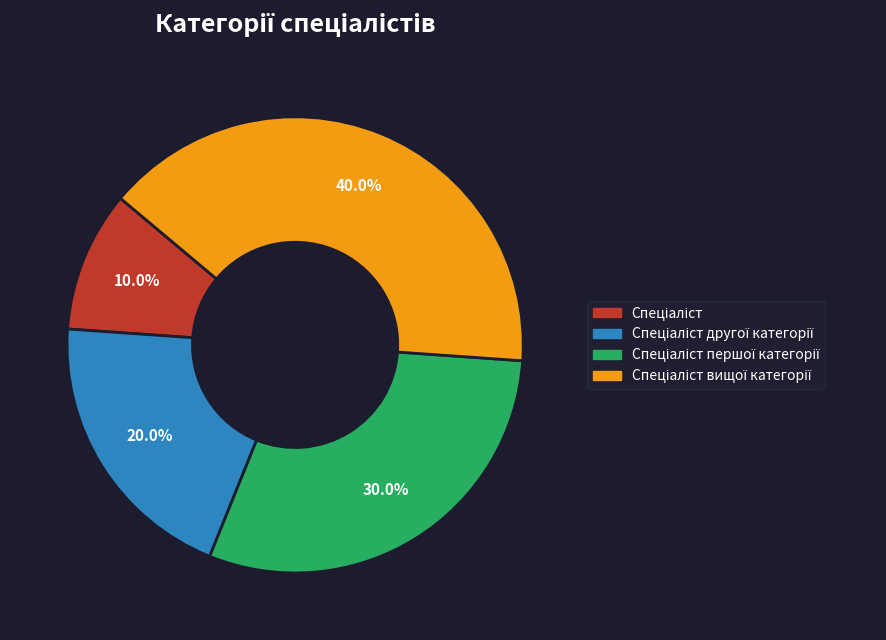

How many slices are in this pie chart?

4